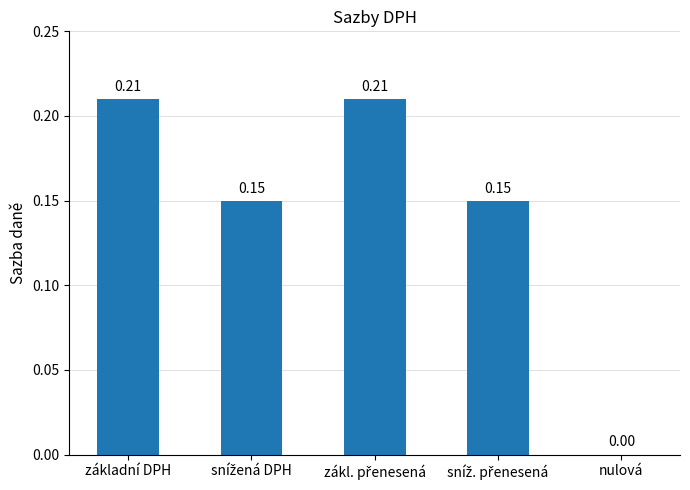

How many values are above zero?

4